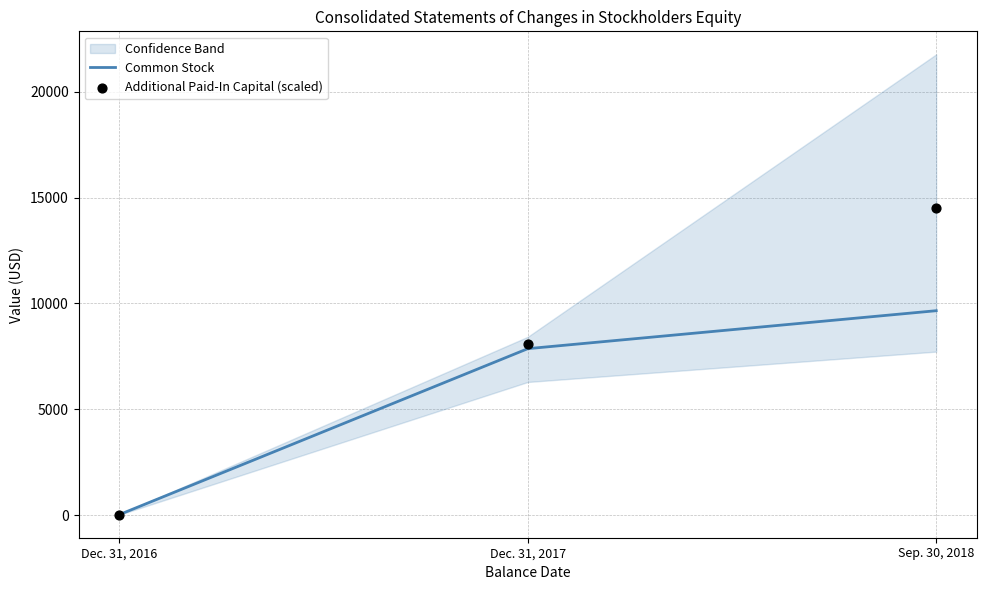

At how many categories does at least one series exceed 3583?

2